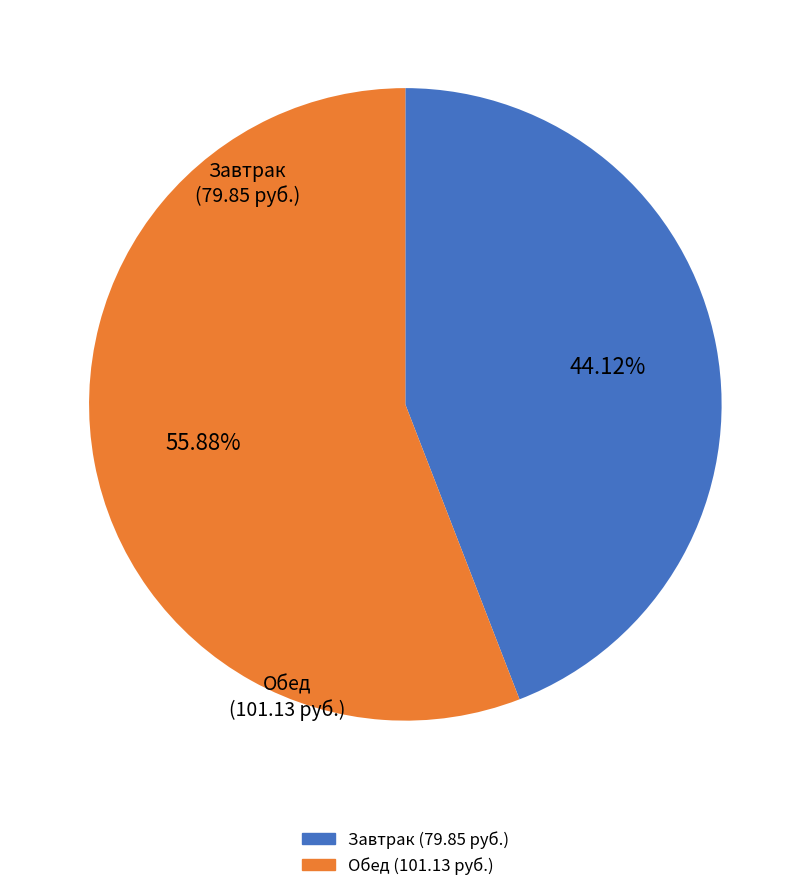

Is there any slice that represents more than half of the pie?

Yes